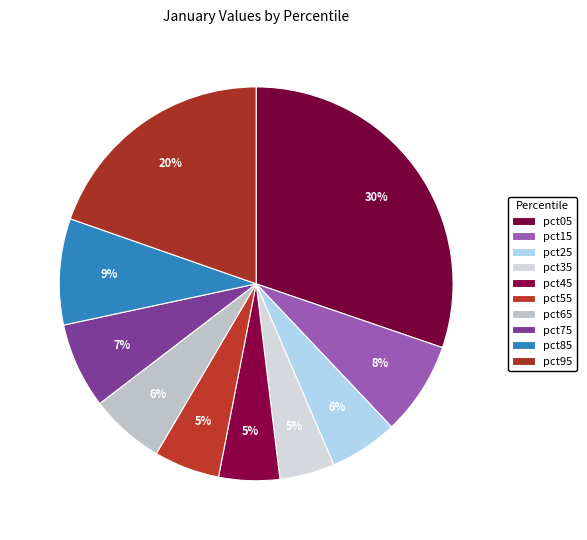

Is the sum of pct65 and pct85 greater than half?

No